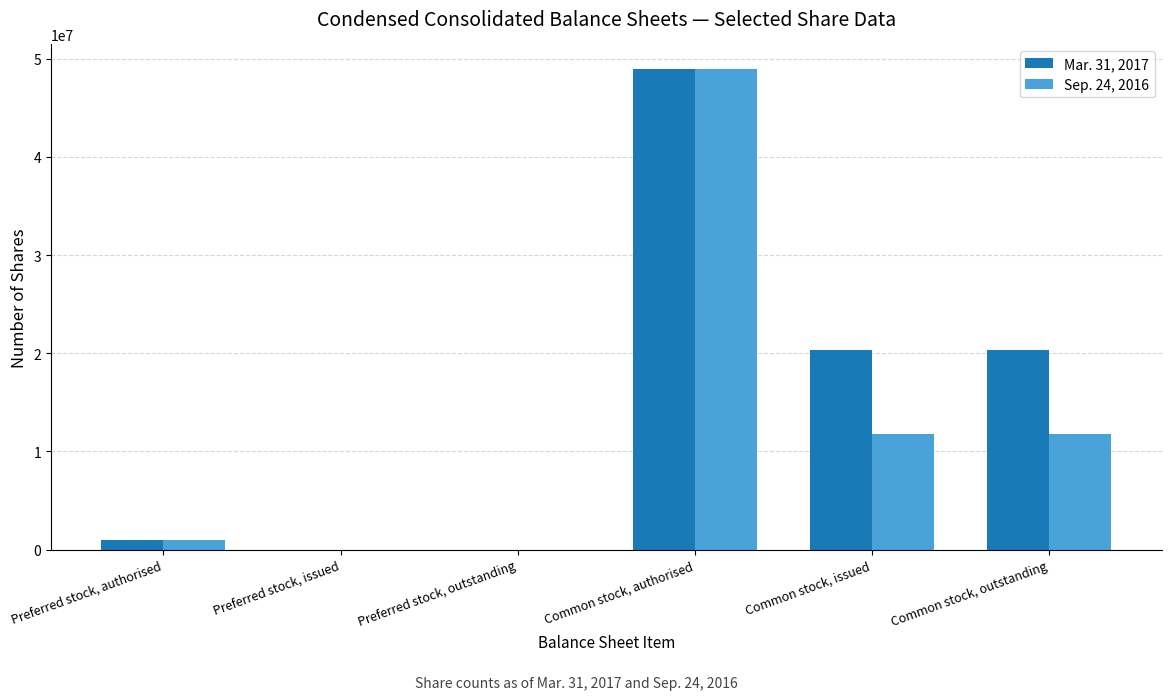

Reading right to left, extract all data points from this chart.

Mar. 31, 2017: Common stock, outstanding=20363927	Common stock, issued=20363927	Common stock, authorised=49000000	Preferred stock, outstanding=0	Preferred stock, issued=0	Preferred stock, authorised=1000000
Sep. 24, 2016: Common stock, outstanding=11801369	Common stock, issued=11801369	Common stock, authorised=49000000	Preferred stock, outstanding=0	Preferred stock, issued=0	Preferred stock, authorised=1000000